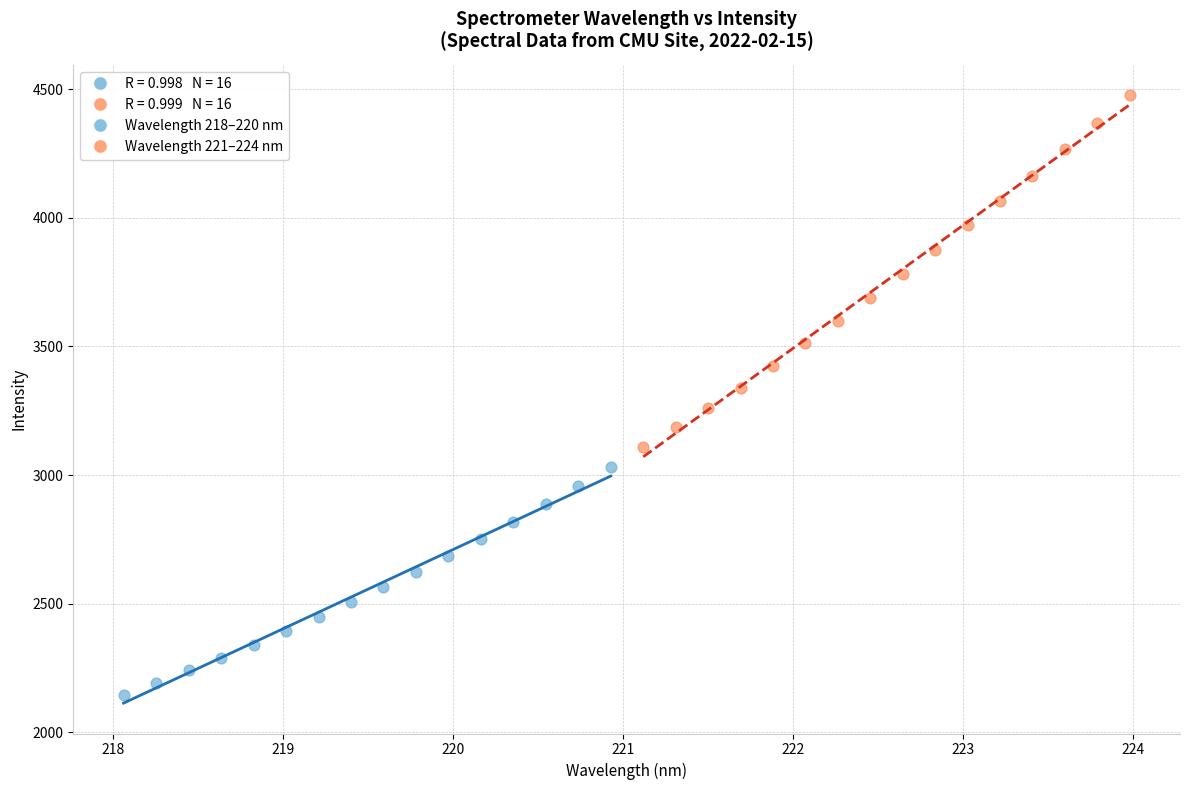

Which series has the widest spread of Y values?

Wavelength 221–224 nm